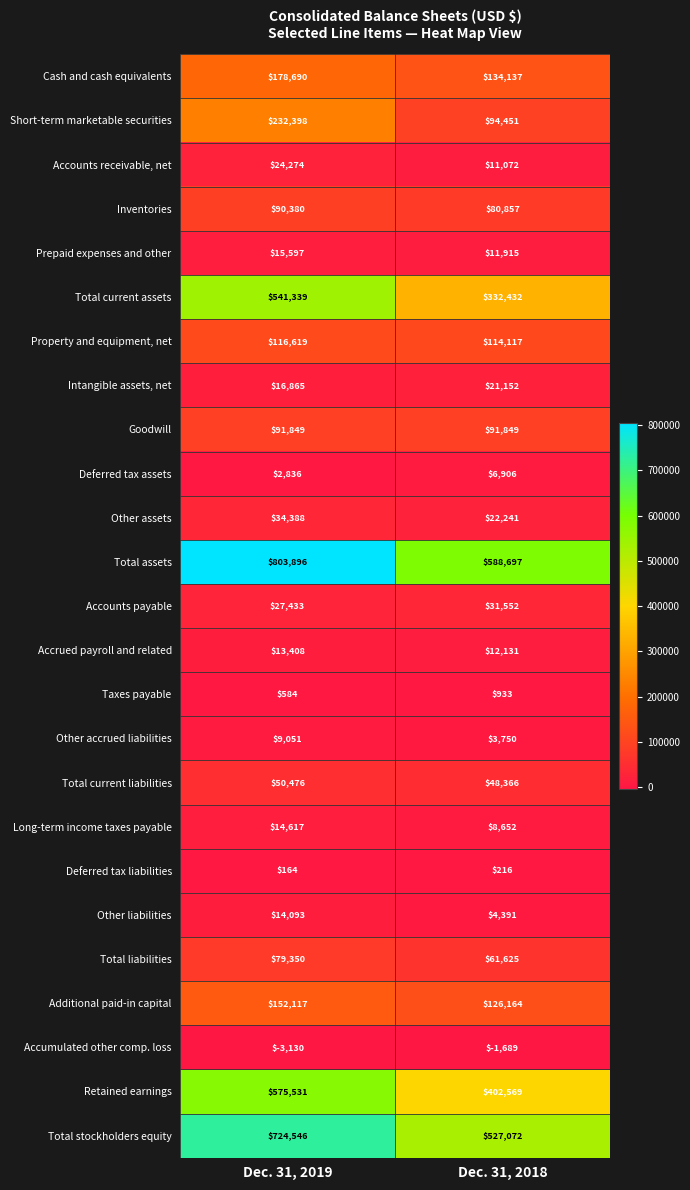

At which label is Inventories closest to 85618?

Dec. 31, 2018